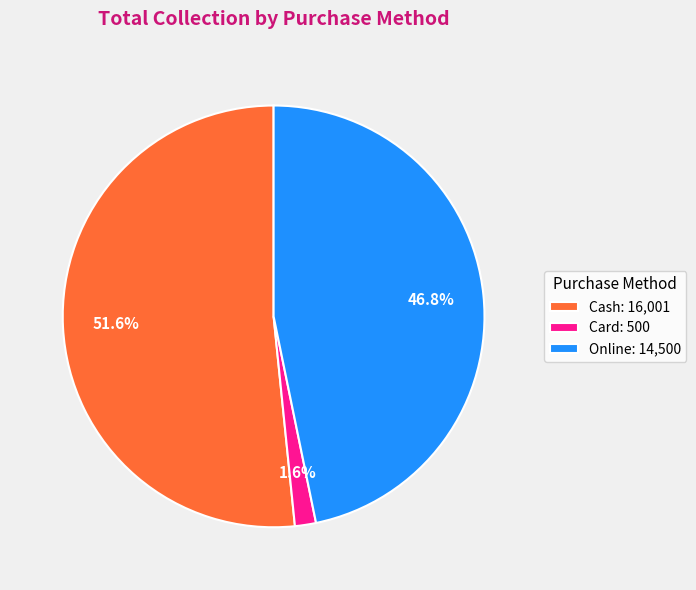

Is it true that Cash is 52% of the pie?

True